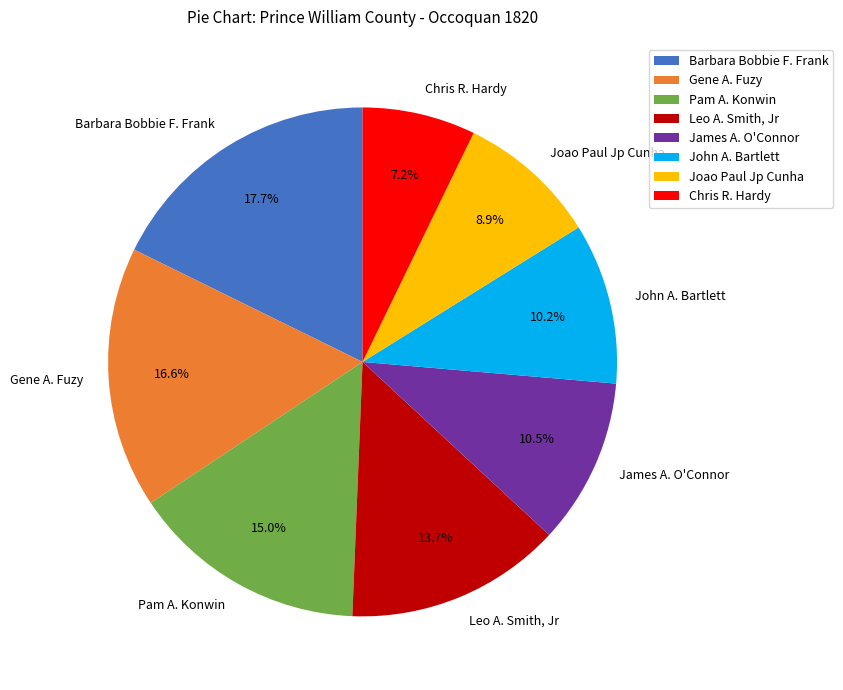

Is it true that Barbara Bobbie F. Frank is 18% of the pie?

True